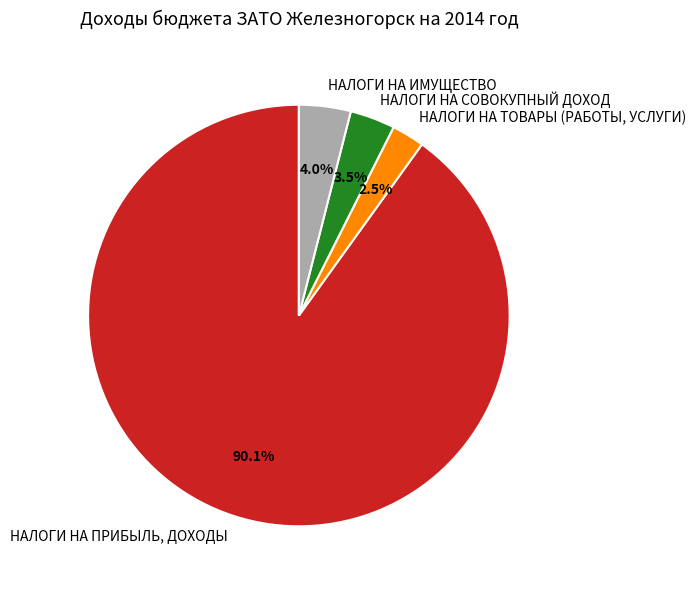

Which category has the biggest portion of the pie?

НАЛОГИ НА ПРИБЫЛЬ, ДОХОДЫ